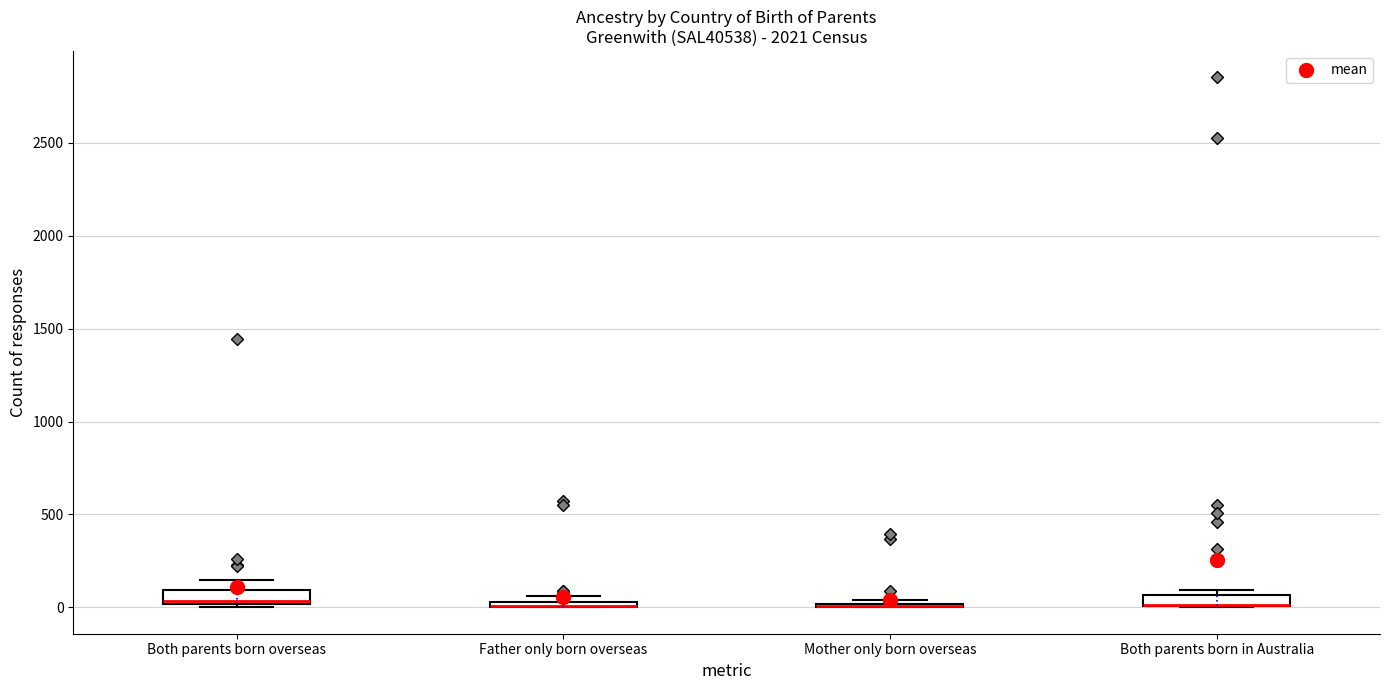

Where does the median line of the box for Both parents born overseas sit on the y-axis? The values are not printed on the chart, so give them approximately, as read against the axis.

50